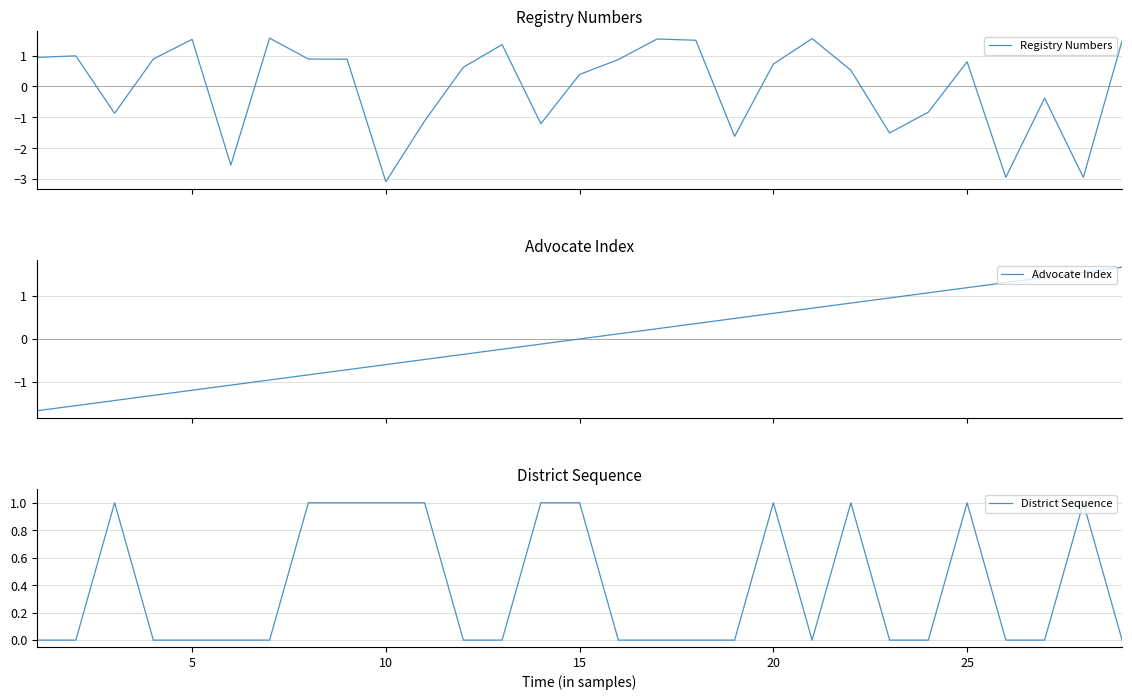

Does the chart display data point markers on the line(s)?

No